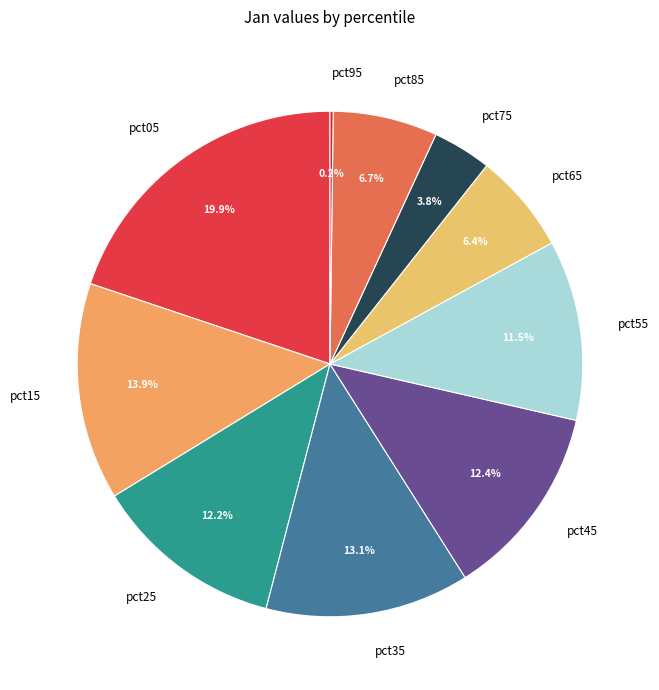

Does pct45 account for over 50% of the chart?

No